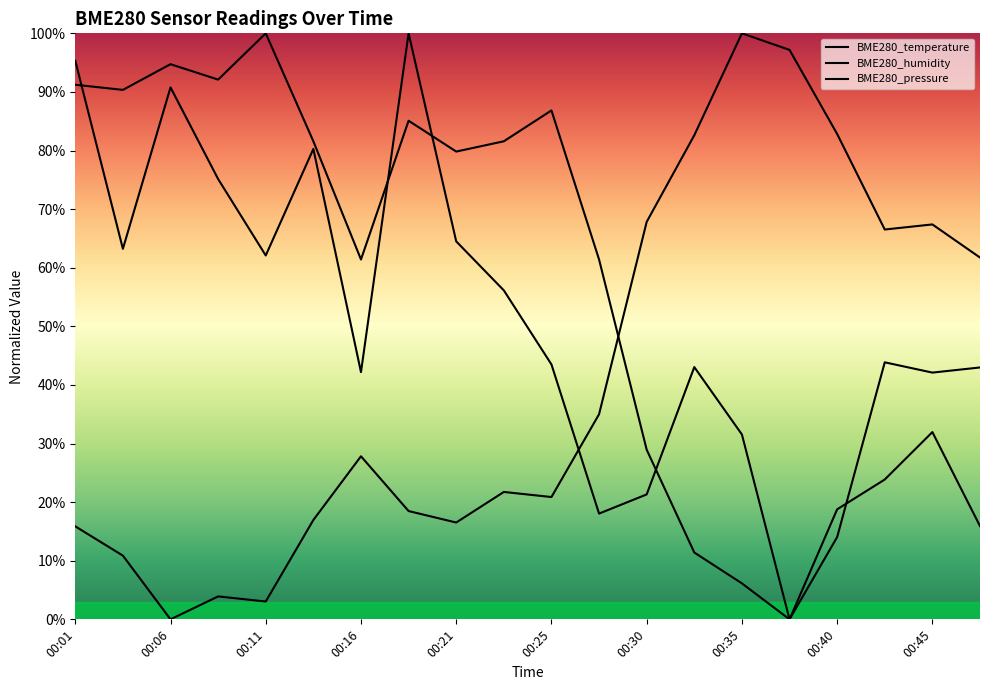

What is the highest value of the BME280_pressure series?

1.0